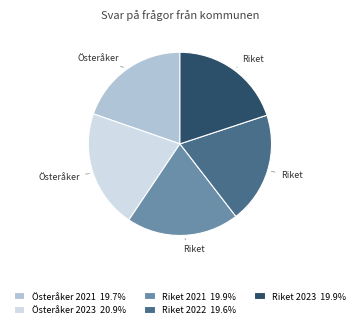

Is it true that Riket 2021 is 20% of the pie?

True